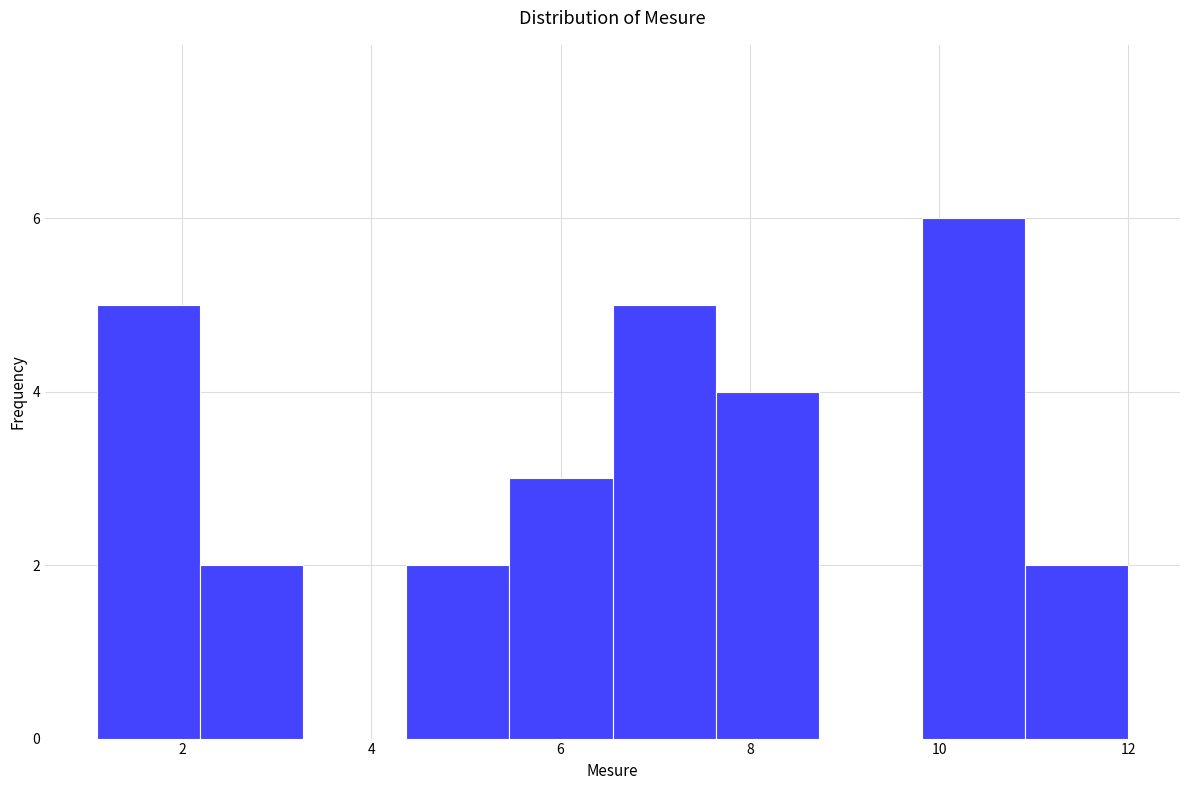

Reading left to right, transcribe this chart: for each bar, give the range it covers on the x-axis and its height. Neither the bar edges nor the heights are printed on the chart, so give them approximately, as read against the axes.

1.2 to 2.2: 5
2.2 to 3.2: 2
3.2 to 4.4: 0
4.4 to 5.4: 2
5.4 to 6.6: 3
6.6 to 7.6: 5
7.6 to 8.8: 4
8.8 to 9.8: 0
9.8 to 11.0: 6
11.0 to 12.0: 2